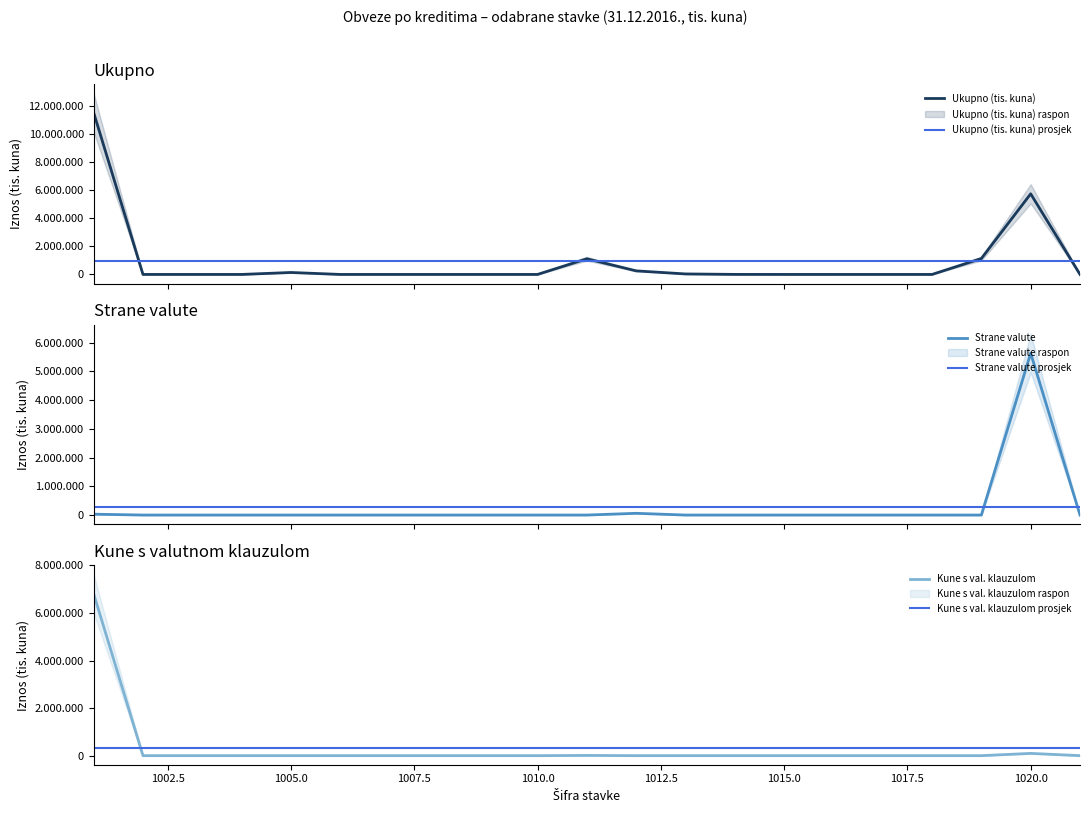

What is the difference between the maximum and second lowest values in the Ukupno (tis. kuna) series?

11505130